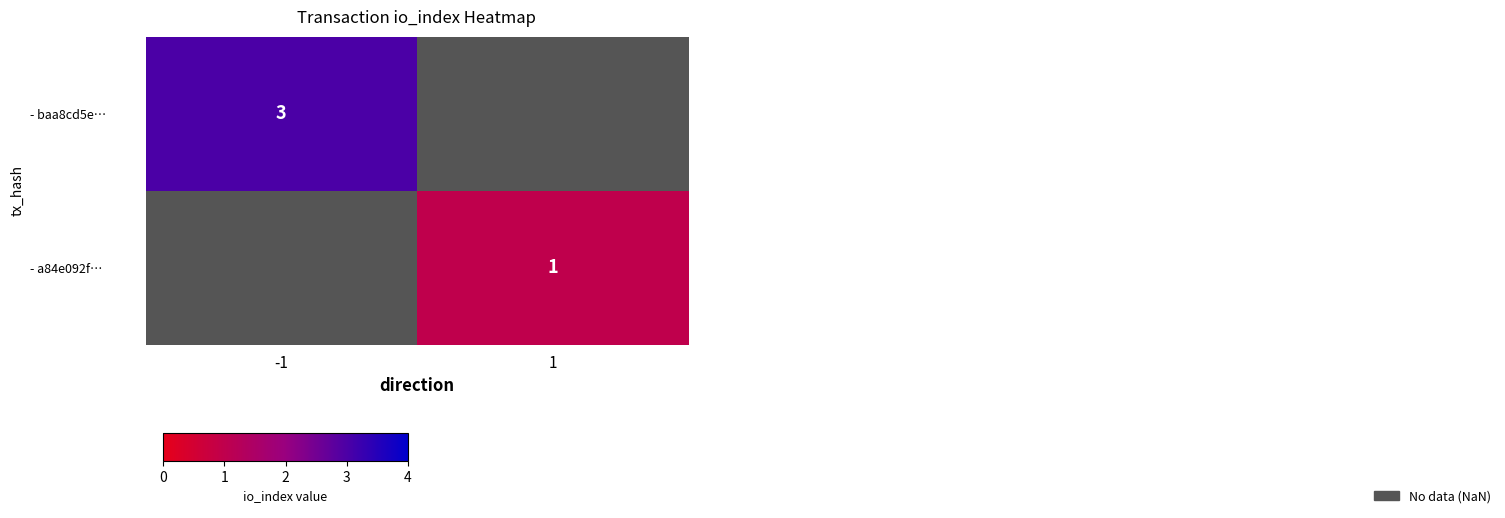

The - baa8cd5e… series shows 1 at -1. True or false?

False